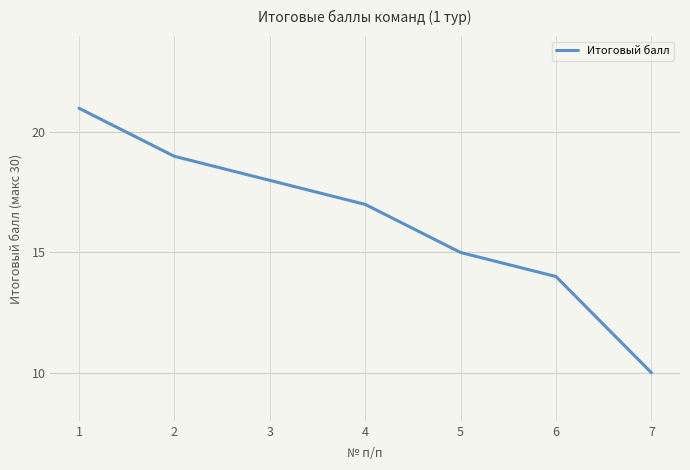

What value does the data have at 2, to the nearest 5?

20